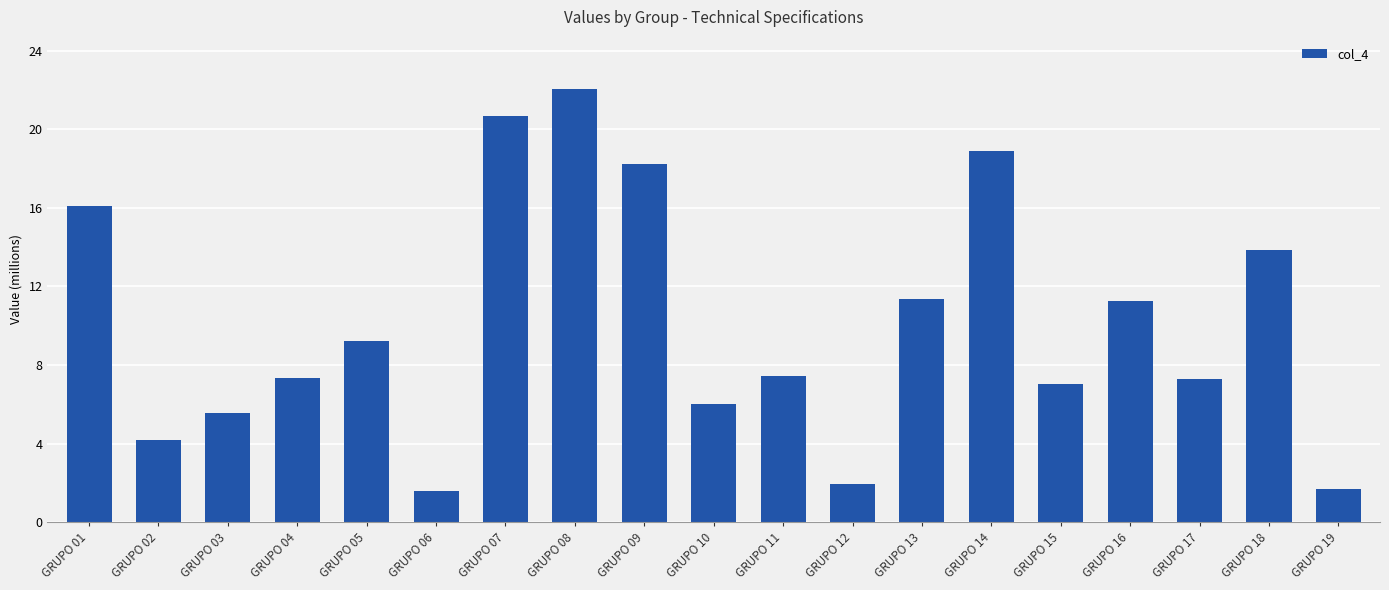

Are the bars horizontal?

No